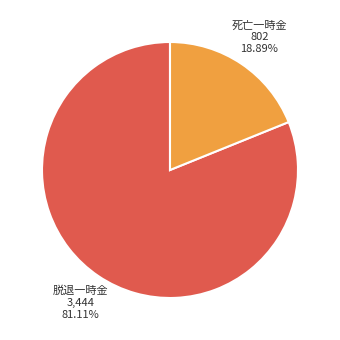

Does any single category account for the majority?

Yes